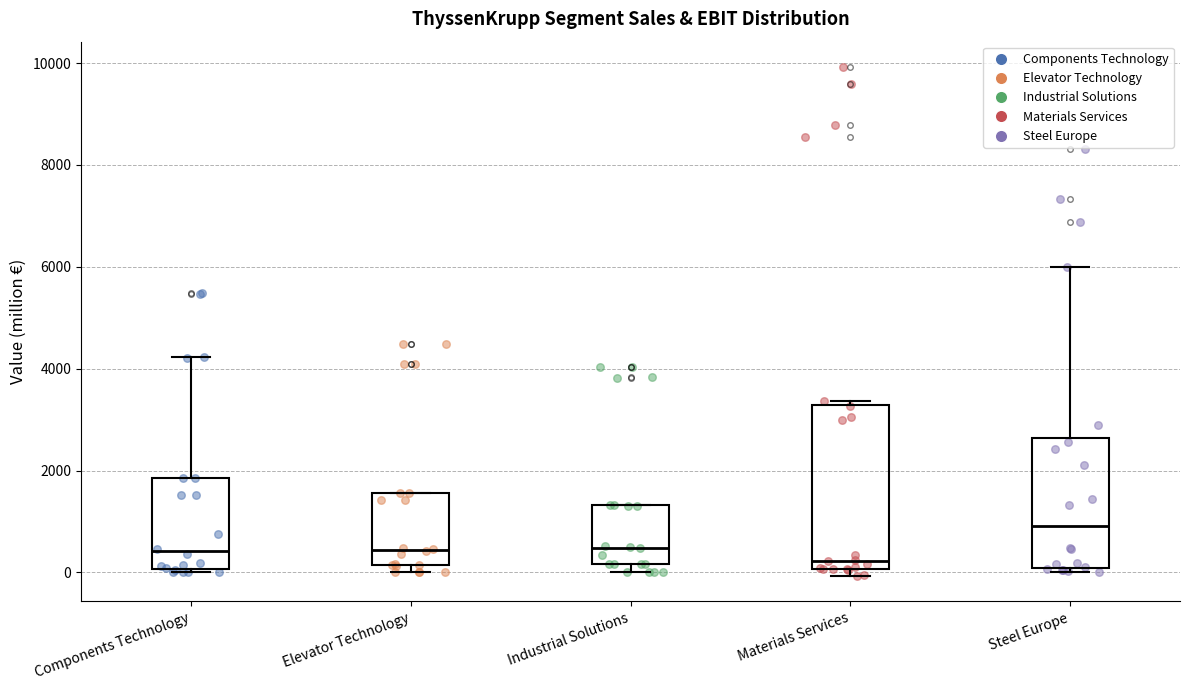

Where is the lower edge of the box for Components Technology on the y-axis? The values are not printed on the chart, so give them approximately, as read against the axis.

0